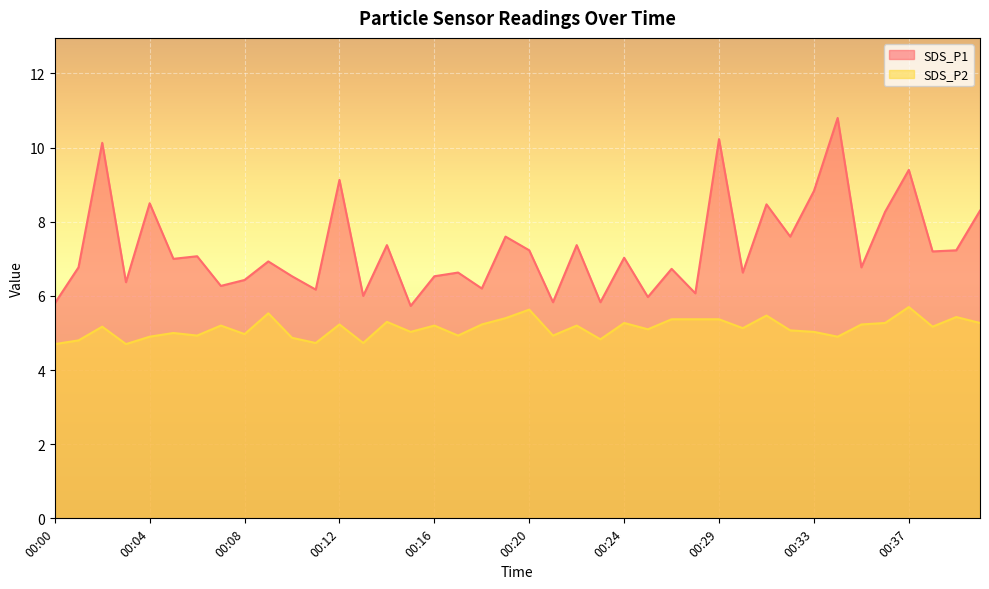

What is the maximum value for SDS_P2?

5.7